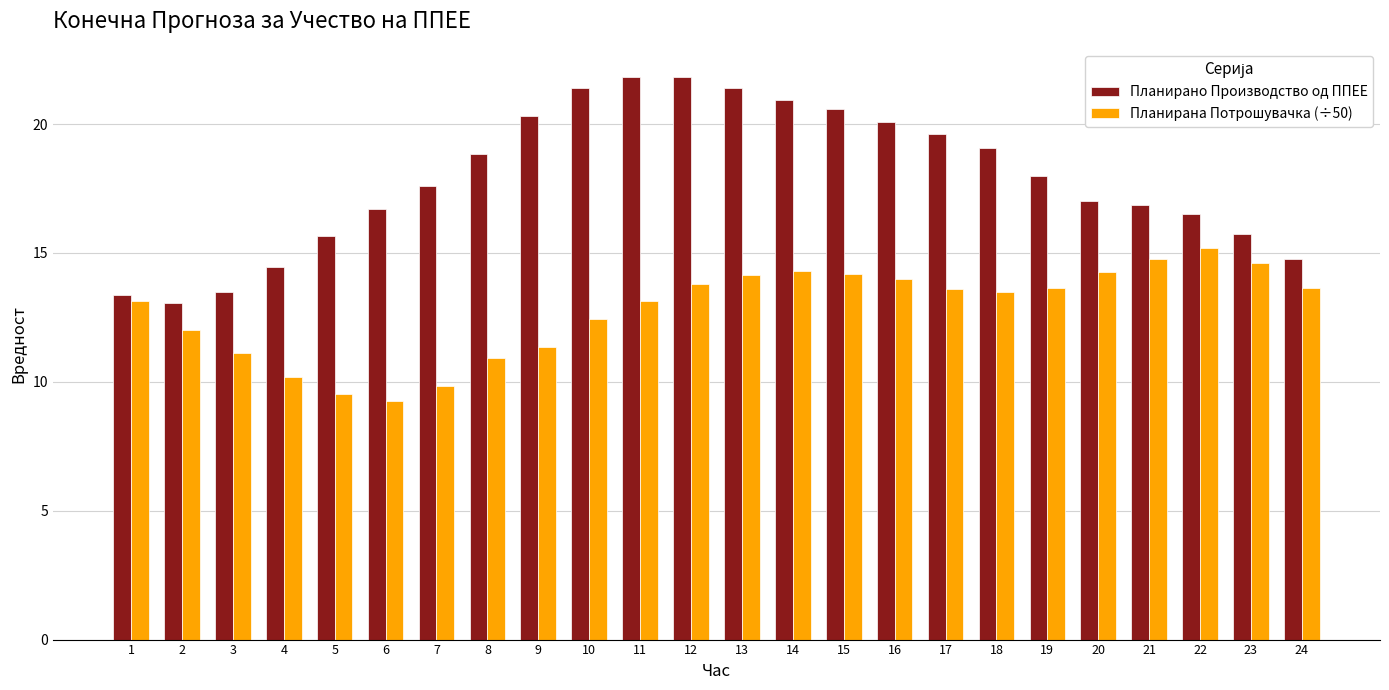

True or false: Планирано Производство од ППЕЕ has a value of 28.8 at 10.

False